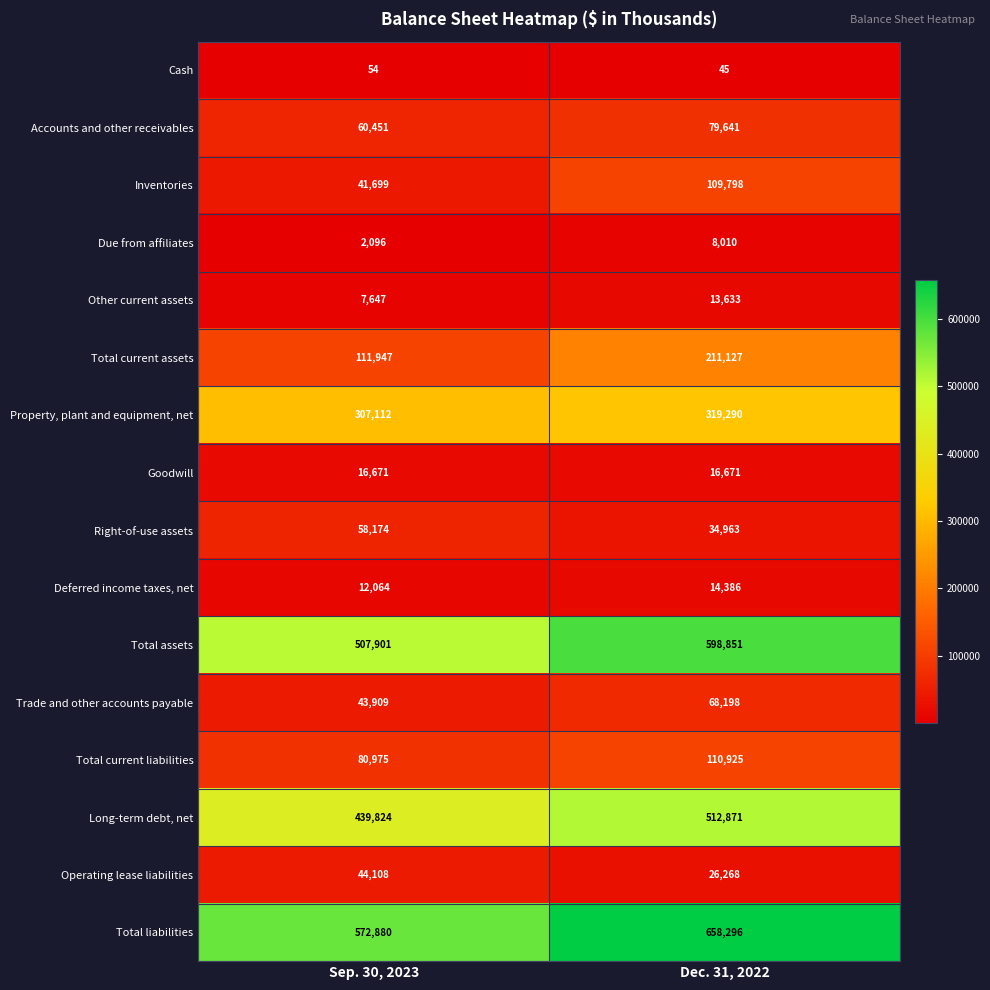

At which category is the sum across all series the highest?

Dec. 31, 2022